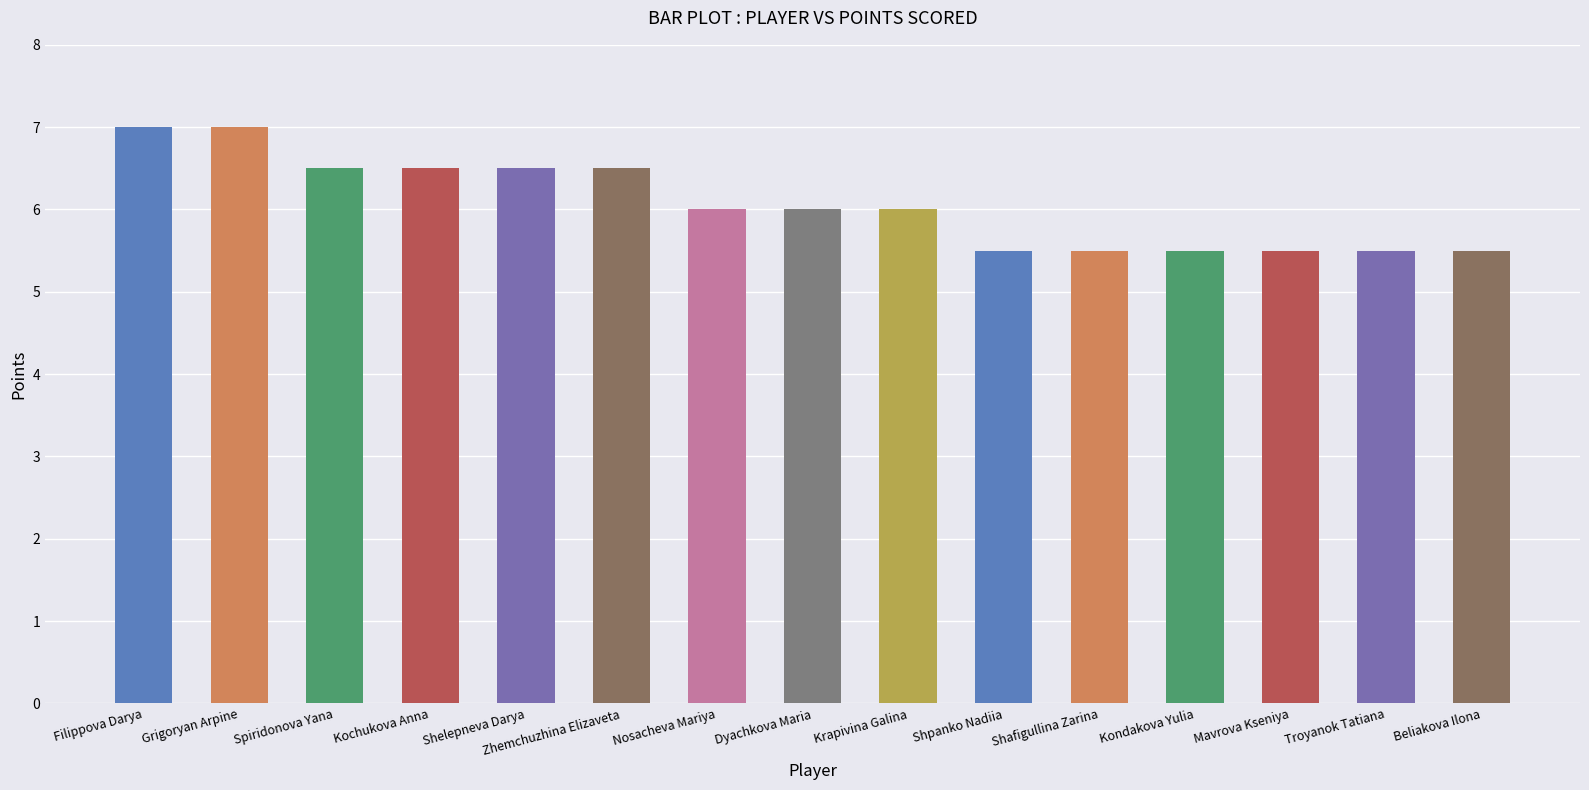

How many distinct data groups are displayed?

1